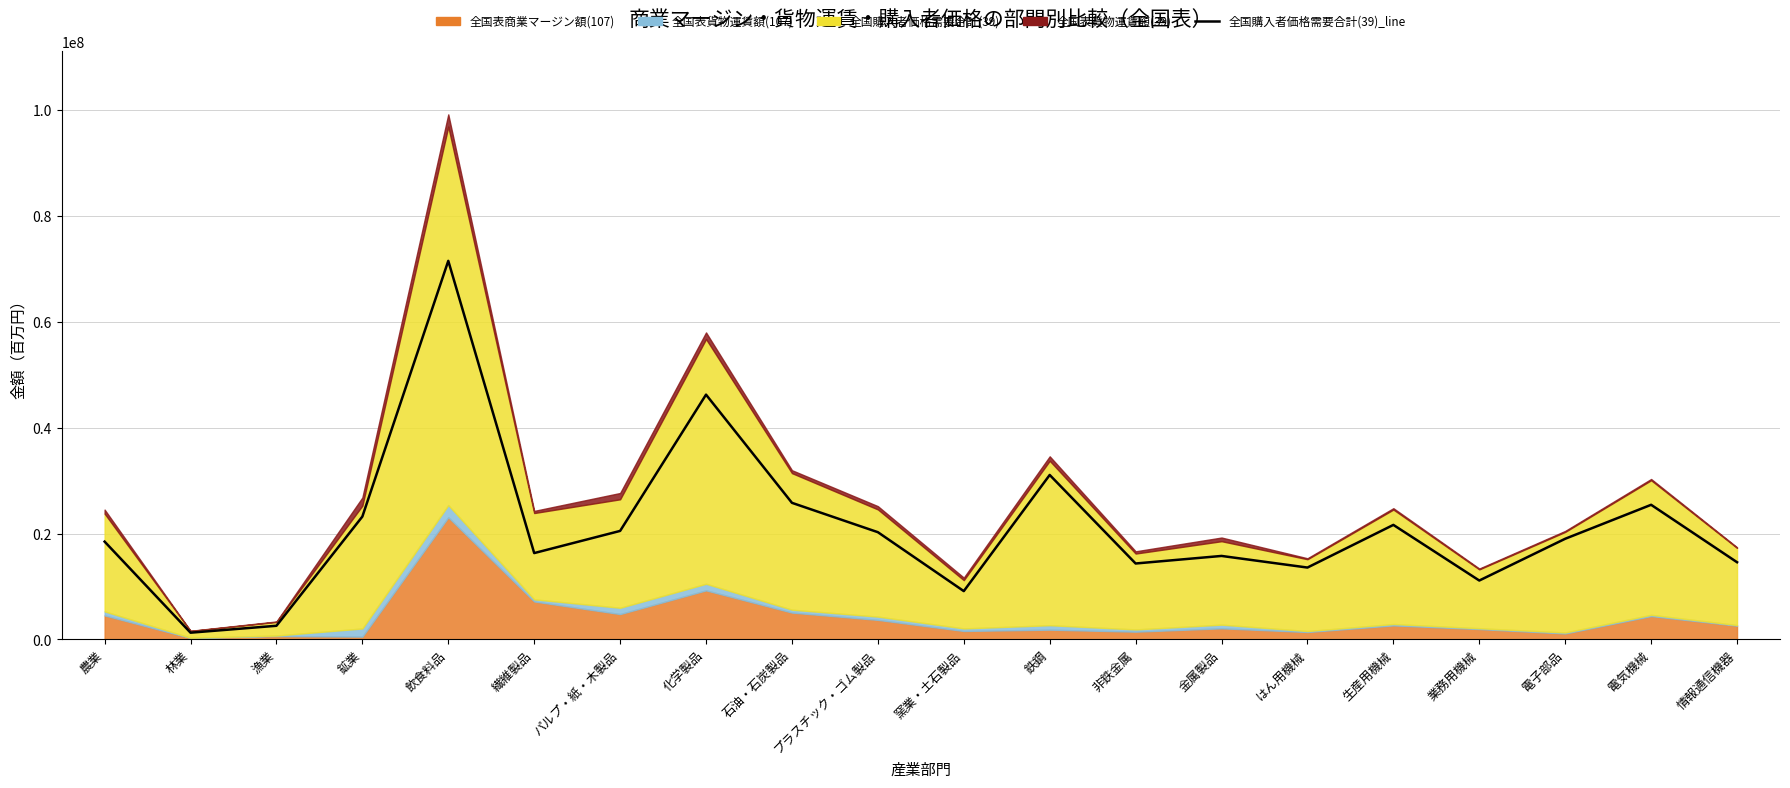

Count the number of categories in the chart.

20